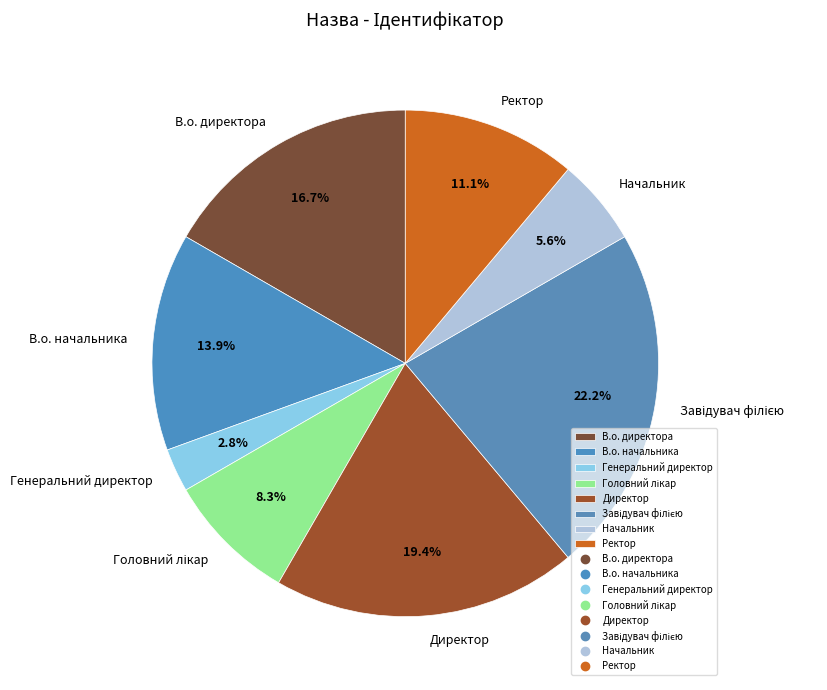

What is the smallest slice in the pie chart?

Генеральний директор